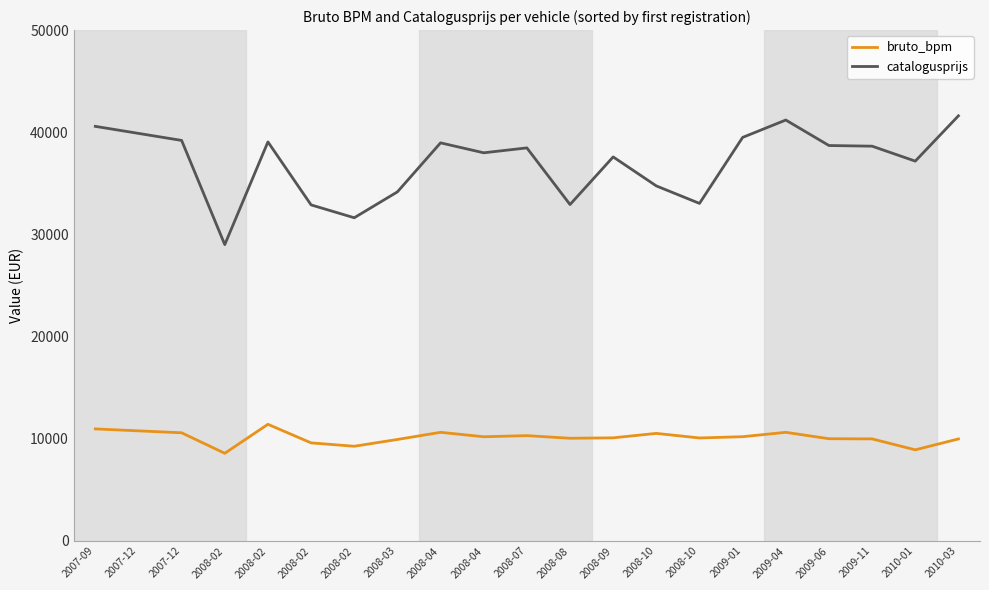

How many interior local peaks does the catalogusprijs series have?

5